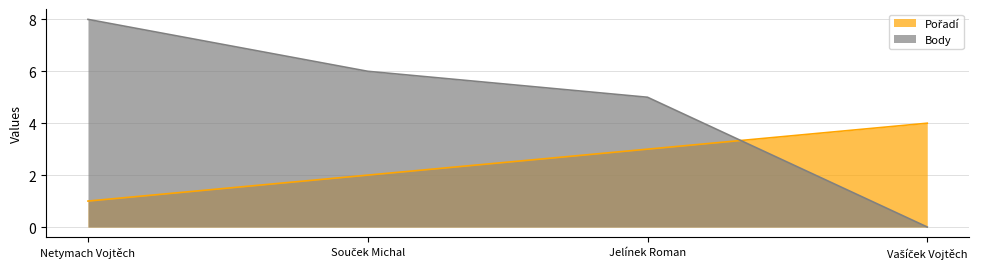

True or false: Pořadí has a value of 2 at Jelínek Roman.

False